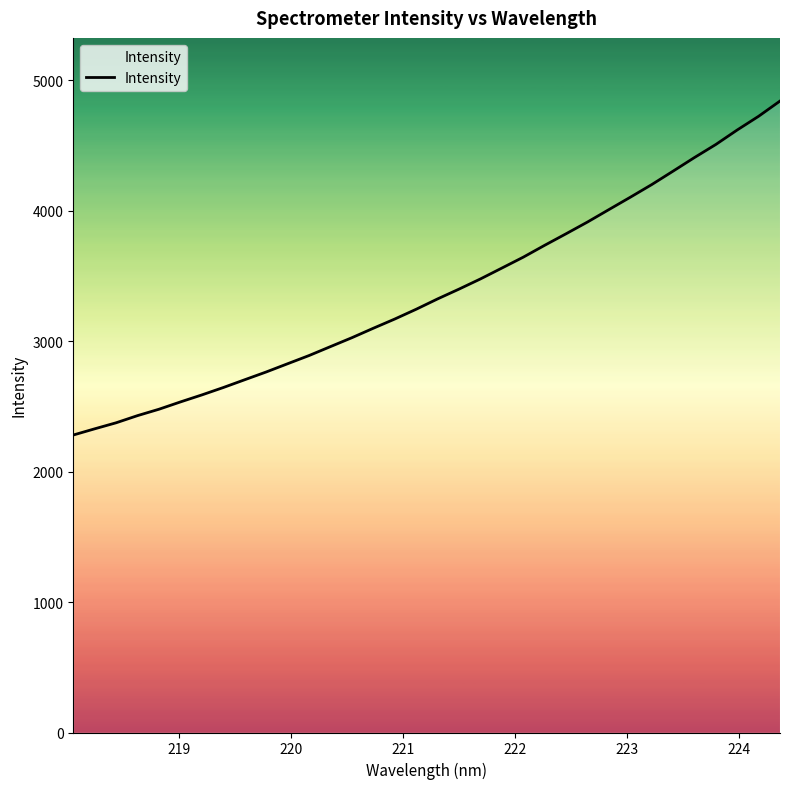

What is the difference between the maximum and minimum values?

2560.8